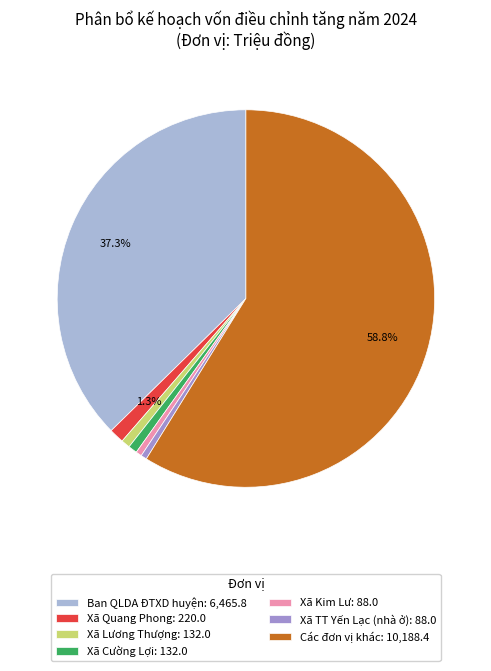

How many slices are in this pie chart?

7